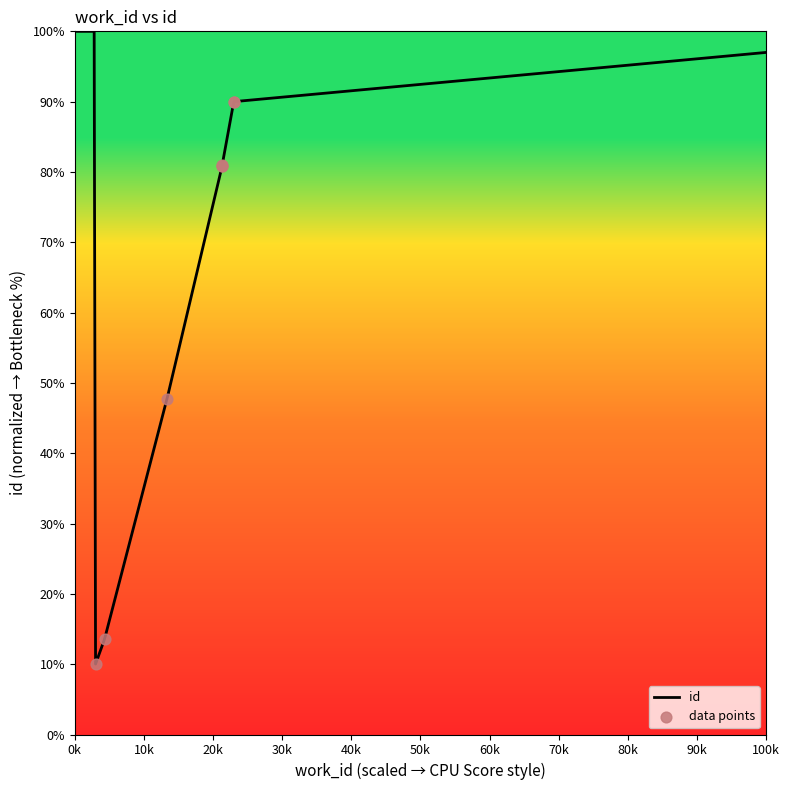

Which has a higher value, 5640 or 7738?

7738